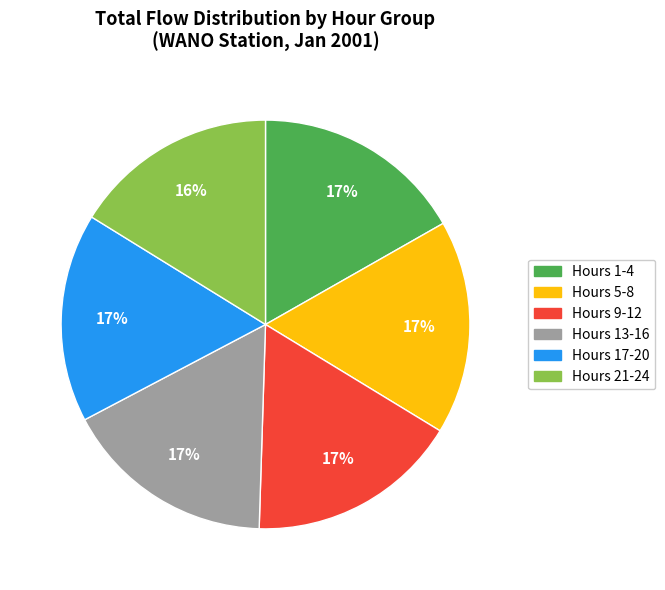

To the nearest percent, what is the average slice percentage?

17%